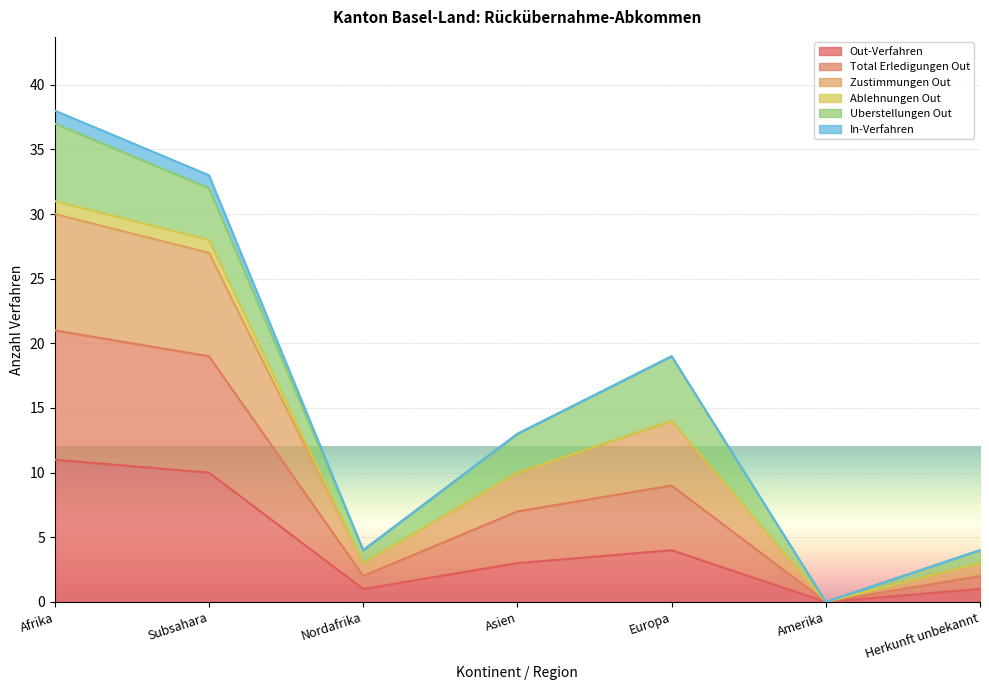

True or false: Zustimmungen Out has more than 0 points higher than both neighbors.

True